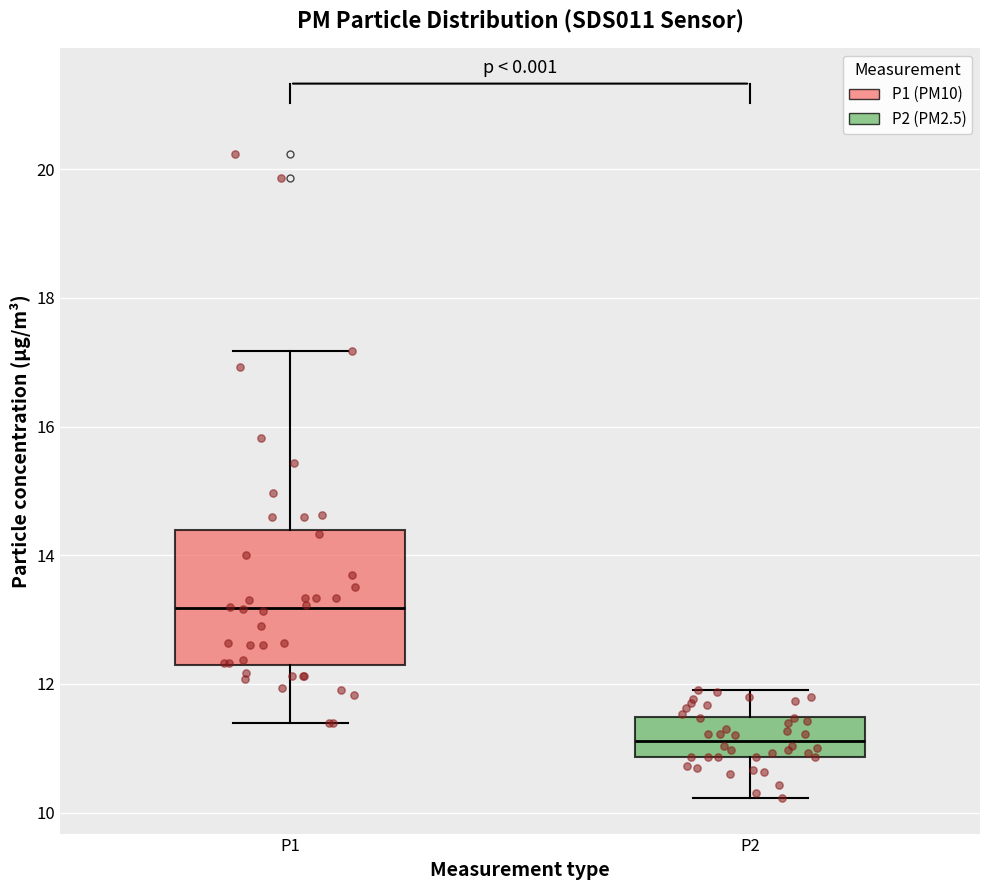

Where is the lower edge of the box for P2 on the y-axis? The values are not printed on the chart, so give them approximately, as read against the axis.

10.8